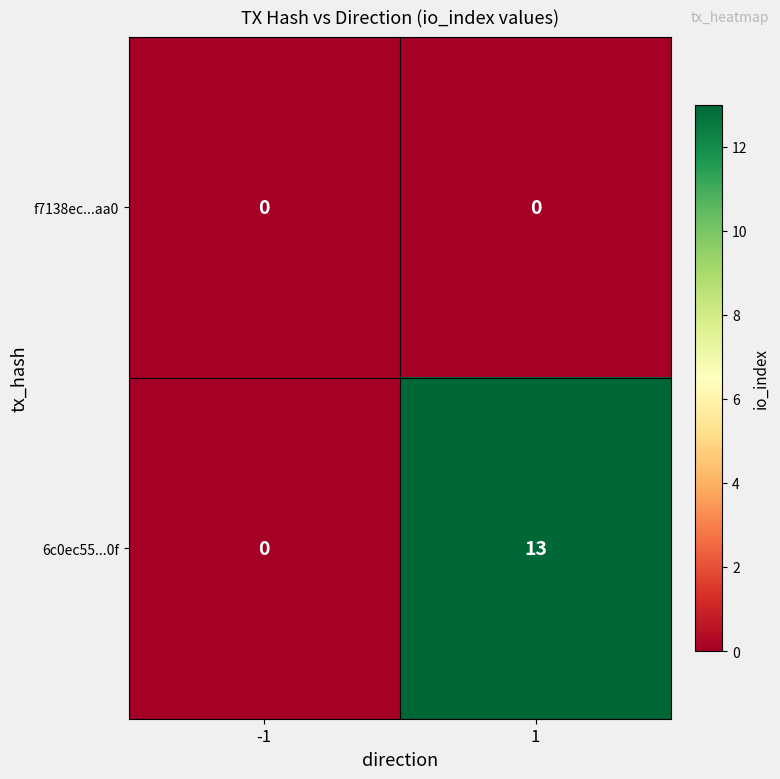

Rank the series by their maximum value, from lowest to highest.

f7138ec...aa0, 6c0ec55...0f